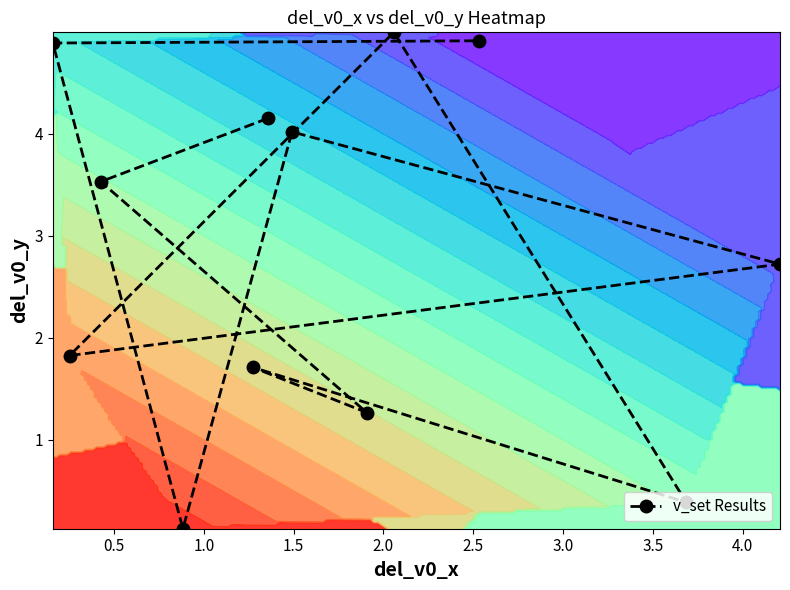

What is the value of the v_set Results point at the 3rd from the left?

3.5